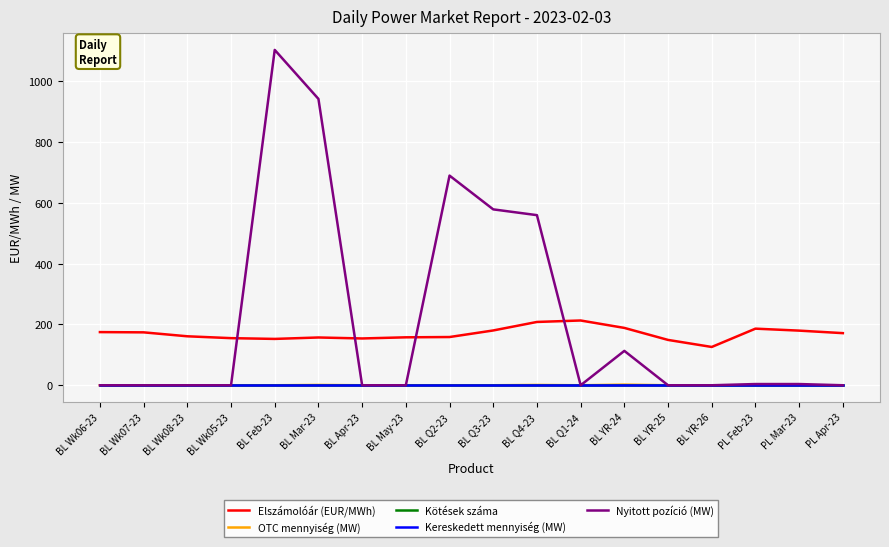

Does the chart display data point markers on the line(s)?

No